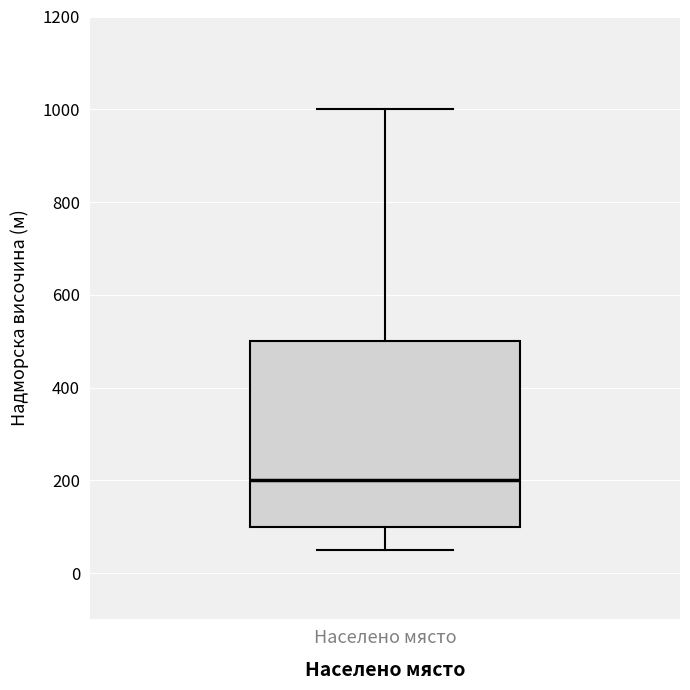

Where is the upper edge of the box for Населено място on the y-axis? The values are not printed on the chart, so give them approximately, as read against the axis.

500